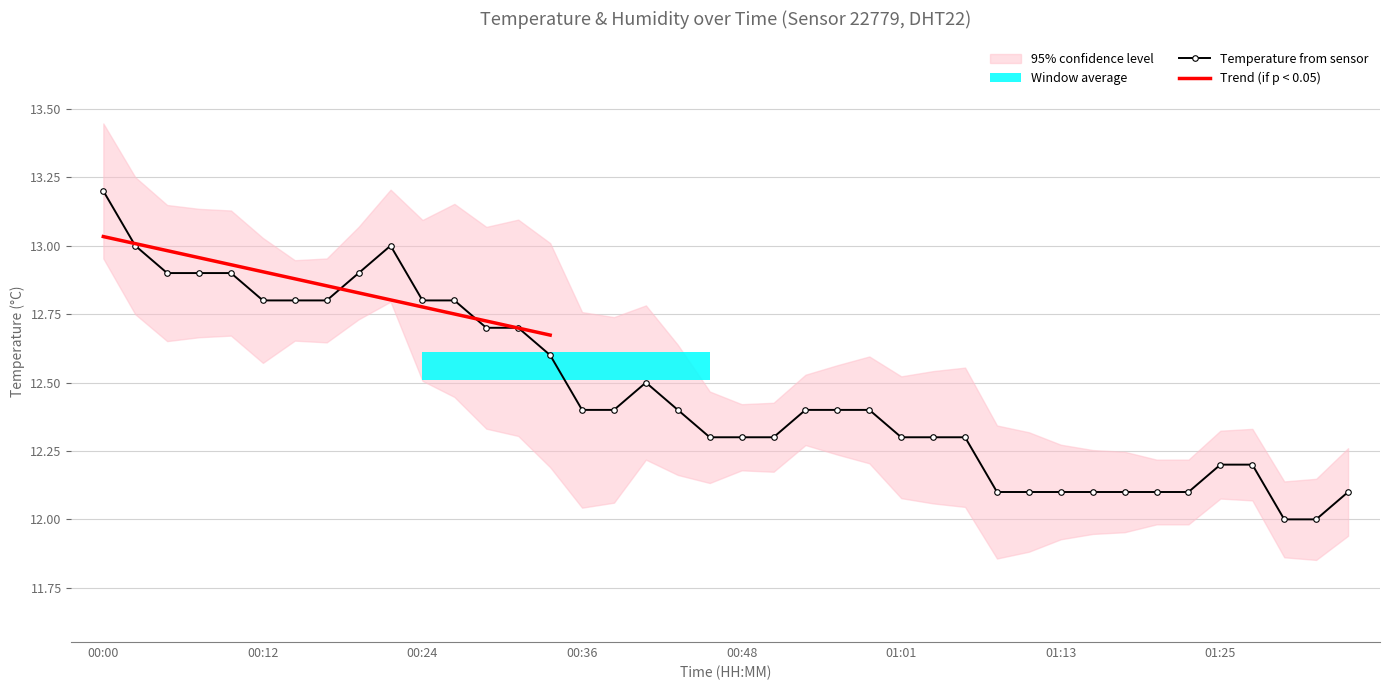

What is the label of the 3rd point from the right?

01:30